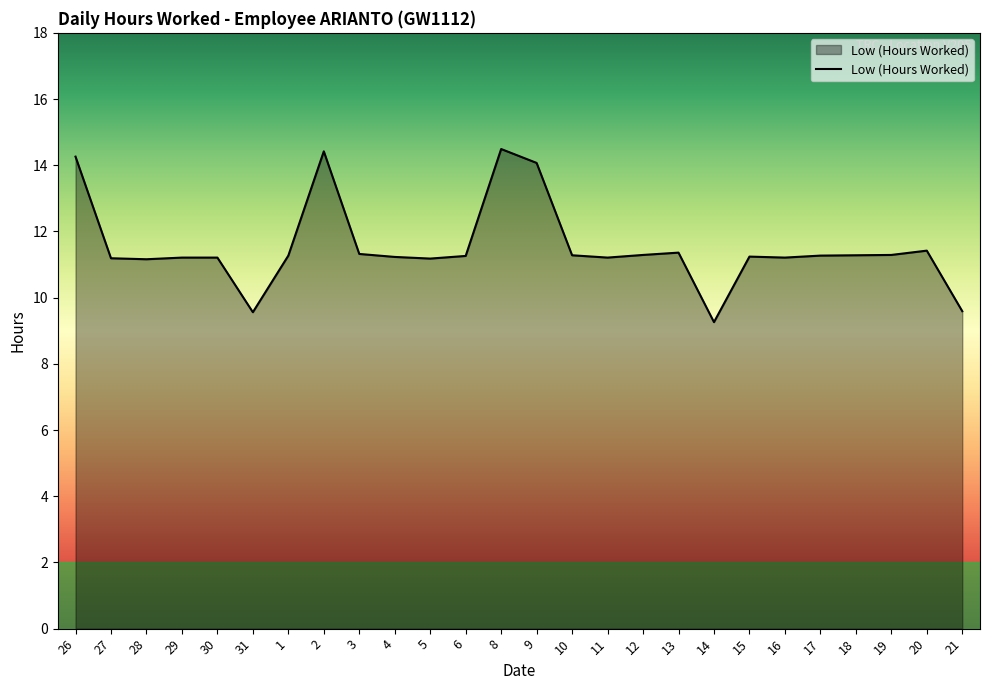

Approximately how many times larger is the value at 20 compared to 14?

1.2